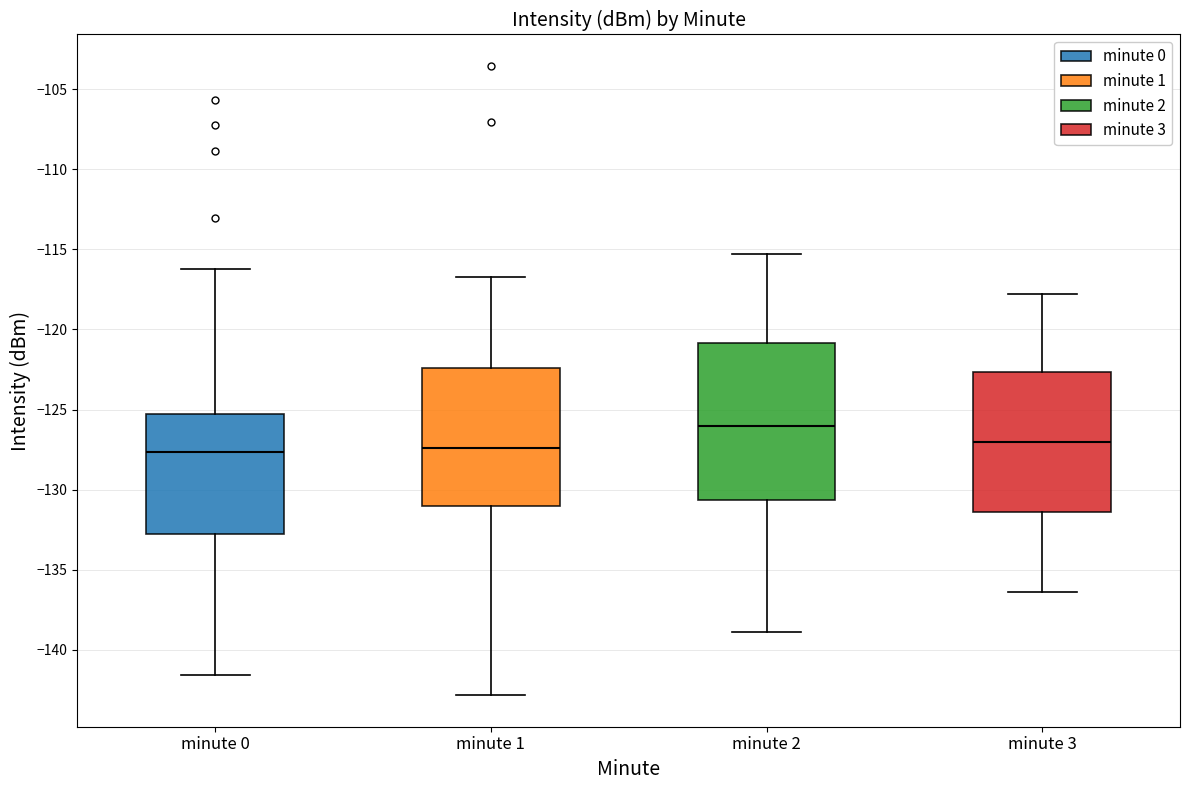

Reading left to right, transcribe this box plot: for each box, give where its median line is, the range the box spans, and where its two whiskers end, as read against the y-axis. The values are not printed on the chart, so give them approximately, as read against the axis.

minute 0: median -127.5, box -133.0 to -125.5, whiskers -141.5 to -116.0
minute 1: median -127.5, box -131.0 to -122.5, whiskers -143.0 to -116.5
minute 2: median -126.0, box -130.5 to -121.0, whiskers -139.0 to -115.5
minute 3: median -127.0, box -131.5 to -122.5, whiskers -136.5 to -118.0